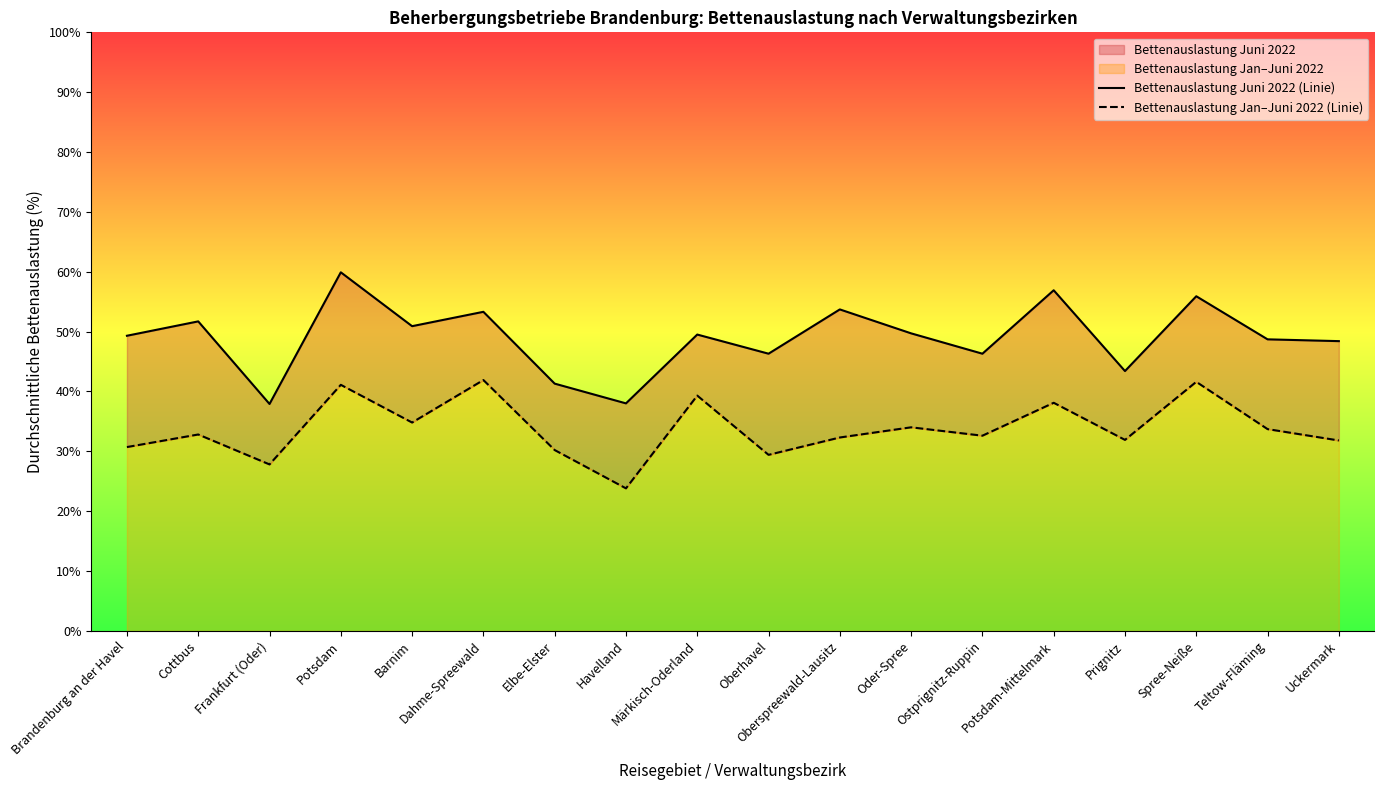

Reading right to left, transcribe all the data shown in this chart.

Bettenauslastung Juni 2022 (Linie): 48.4	48.7	55.9	43.4	56.9	46.3	49.7	53.7	46.3	49.5	38.0	41.3	53.3	50.9	59.9	37.9	51.7	49.3
Bettenauslastung Jan–Juni 2022 (Linie): 31.8	33.7	41.6	31.9	38.1	32.6	34.0	32.3	29.4	39.3	23.8	30.2	41.9	34.8	41.1	27.8	32.8	30.7